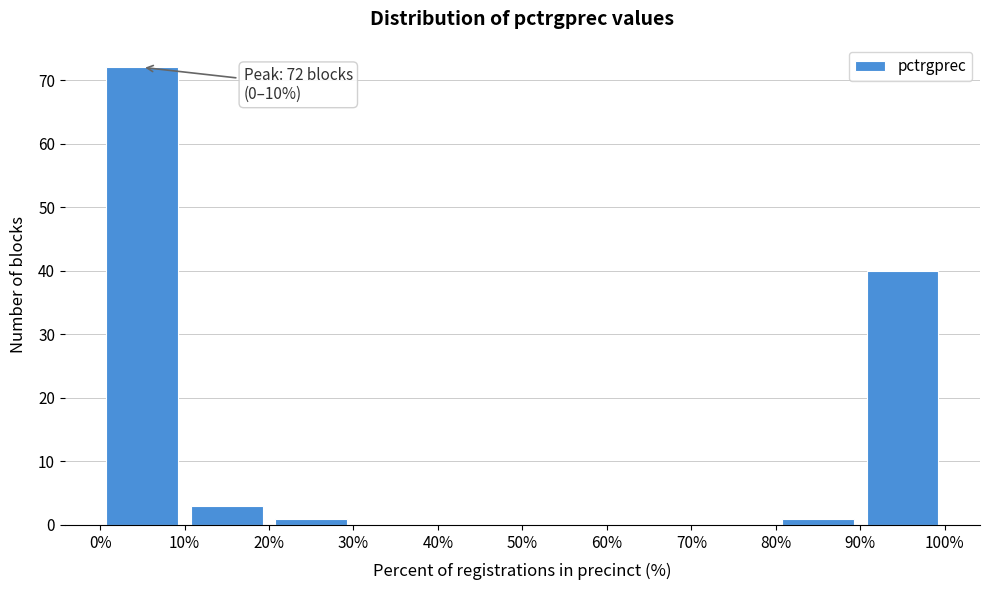

Over which range of the x-axis is the bar tallest?

0% to 10%